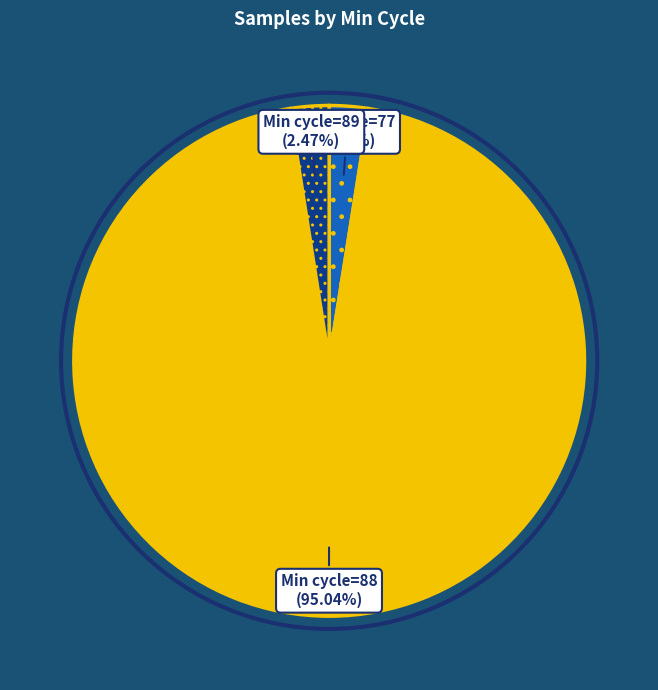

Does any single category account for the majority?

Yes